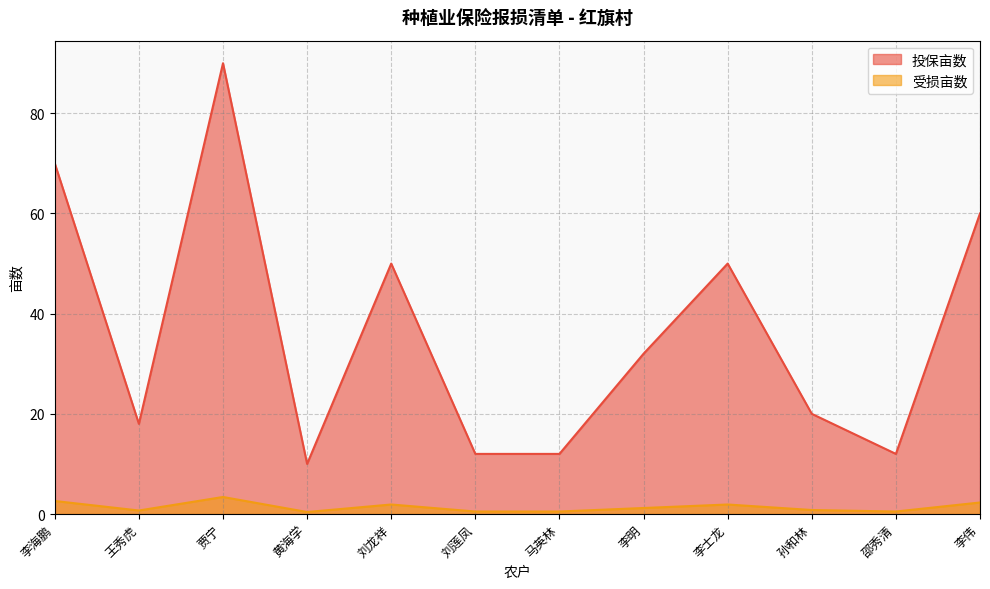

What is the sum of all 投保亩数 values?

436.0